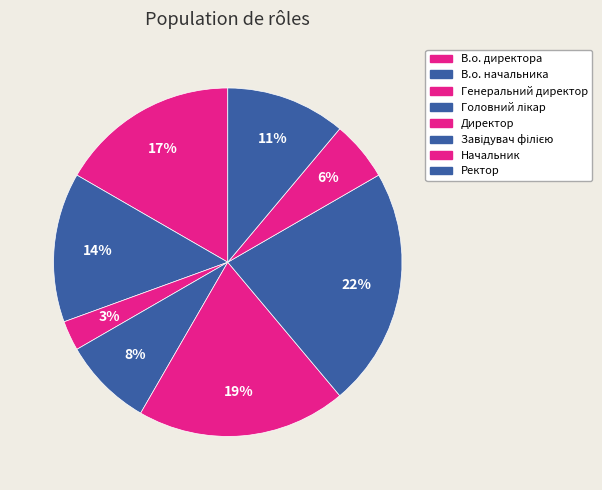

To the nearest percent, what is the difference between the Ректор and Головний лікар slice percentages?

3%